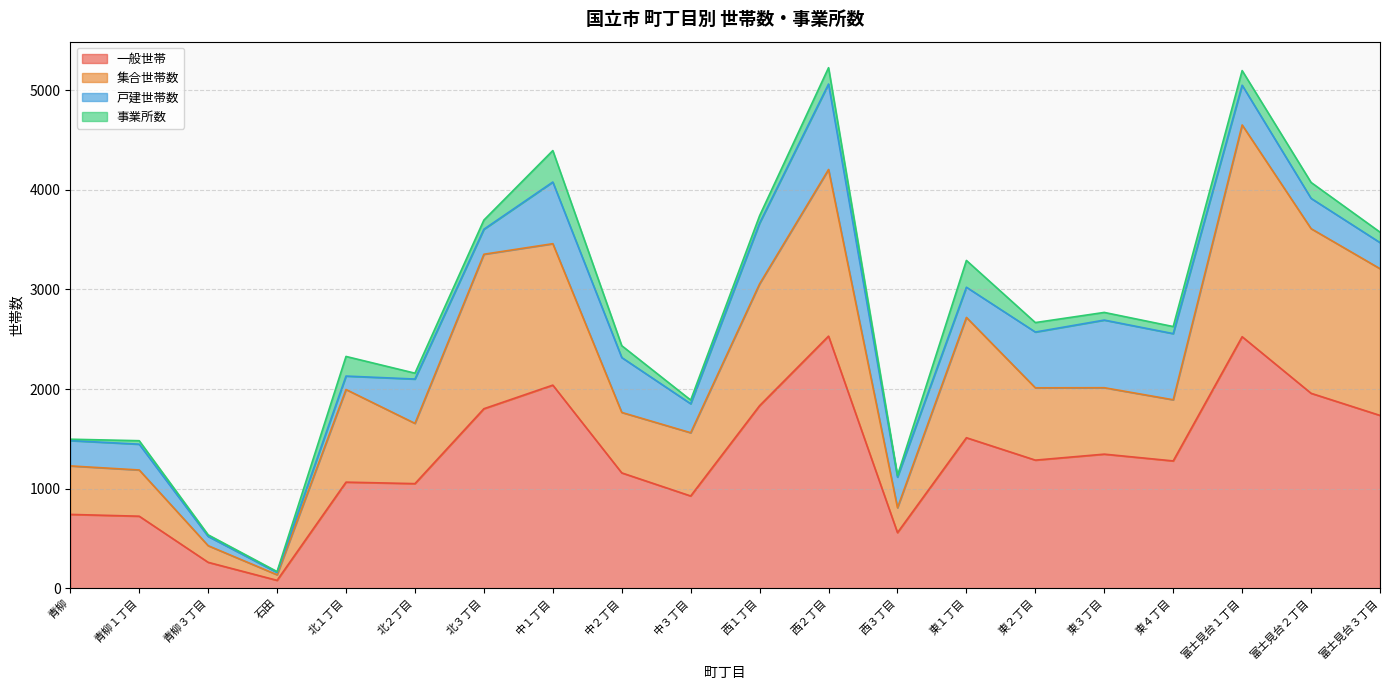

Which has a higher value, 富士見台３丁目 or 北２丁目?

富士見台３丁目